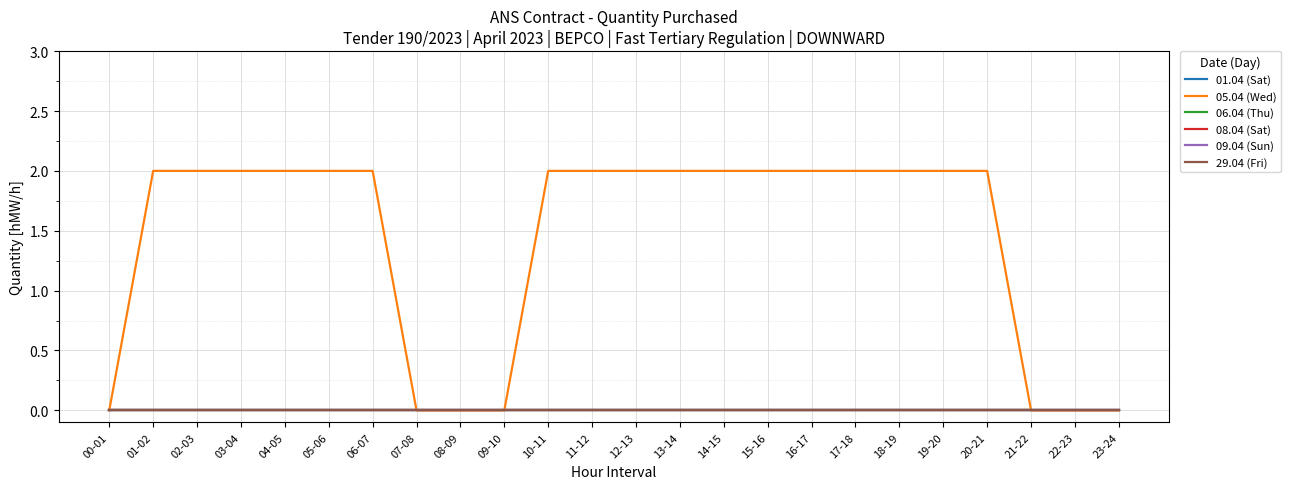

Which label corresponds to the smallest value in the chart?

00-01